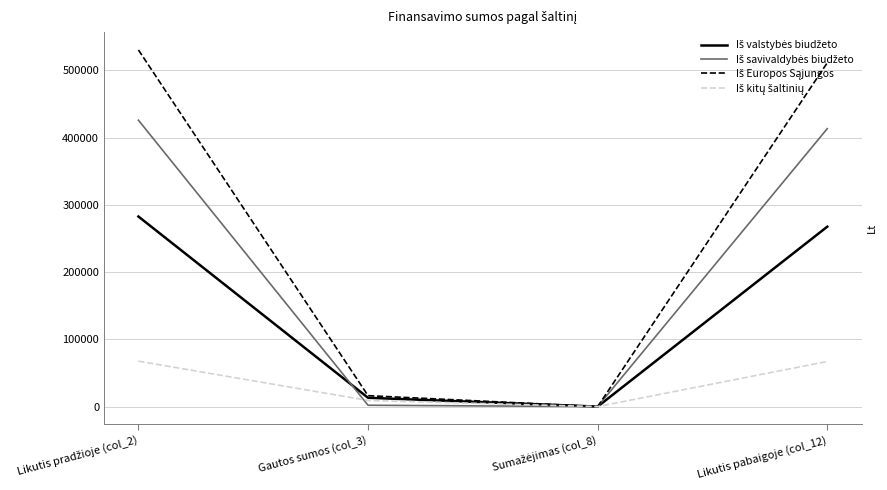

What is the label of the 1st point from the right?

Likutis pabaigoje (col_12)